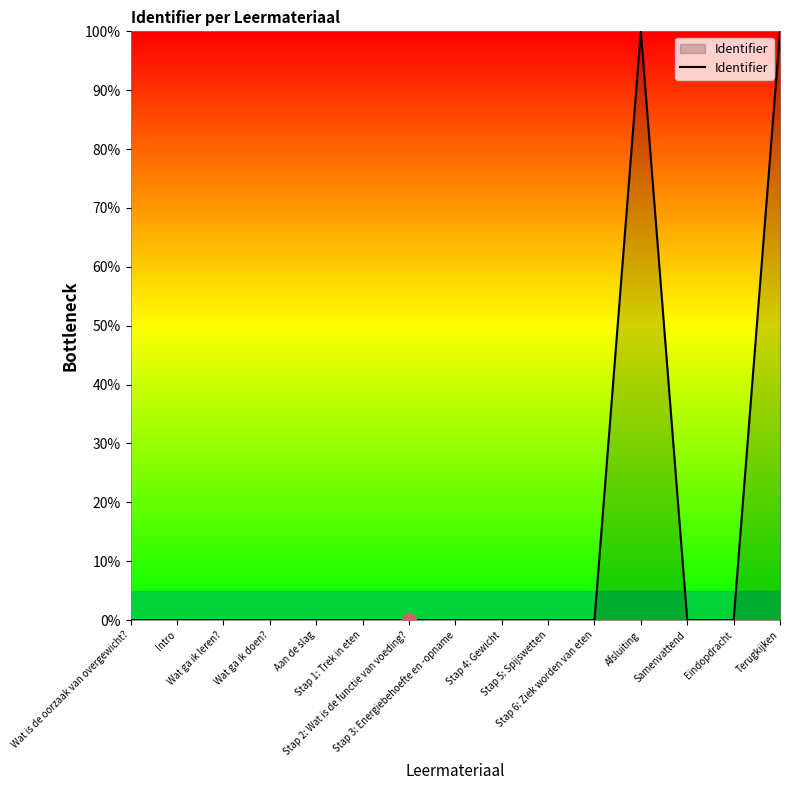

How many lines are shown in the chart?

1